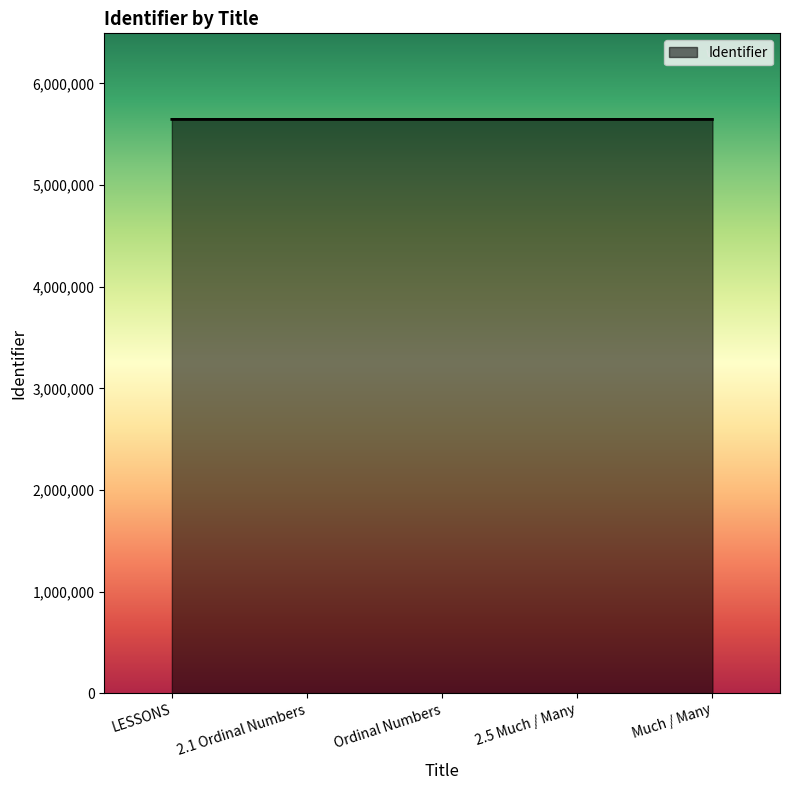

Approximately how many times larger is the value at Much / Many compared to 2.1 Ordinal Numbers?

1.0